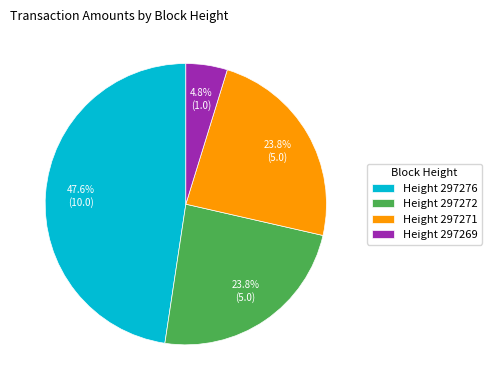

Approximately how many times larger is the value at Height 297276 compared to Height 297272?

2.0